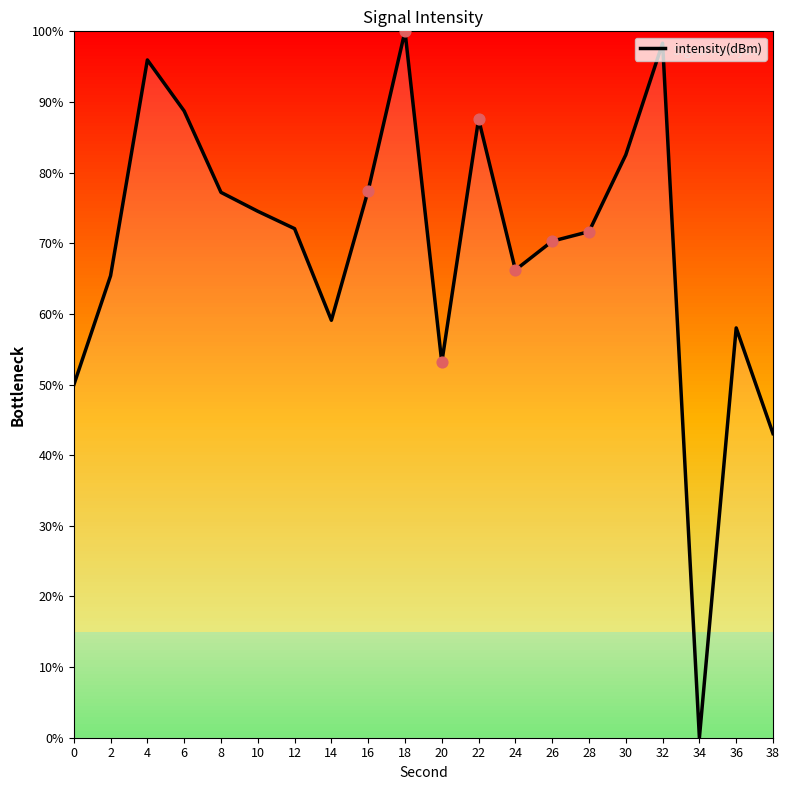

What is the change in value from 14 to 26?

+11.2